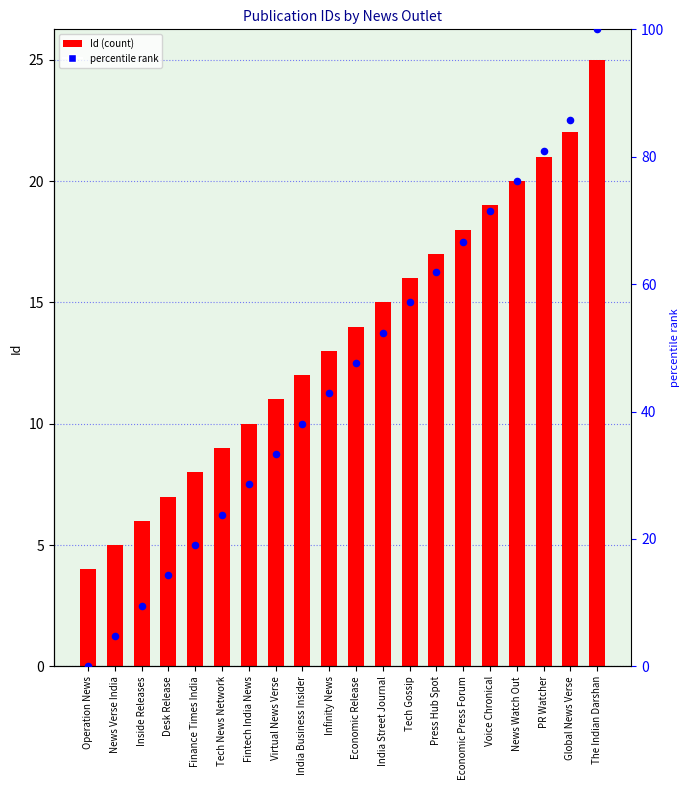

What is the total value across all series at Fintech India News?

38.6